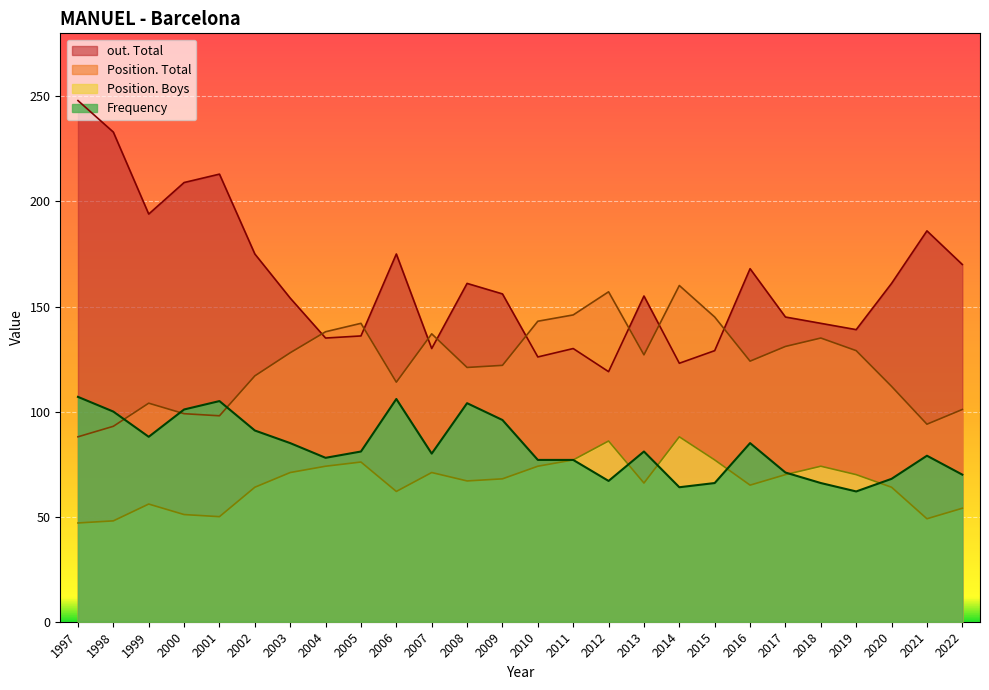

Reading left to right, what are all the values shown in this chart?

Frequency: 2022=70	2021=79	2020=68	2019=62	2018=66	2017=71	2016=85	2015=66	2014=64	2013=81	2012=67	2011=77	2010=77	2009=96	2008=104	2007=80	2006=106	2005=81	2004=78	2003=85	2002=91	2001=105	2000=101	1999=88	1998=100	1997=107
Position. Total: 2022=101	2021=94	2020=112	2019=129	2018=135	2017=131	2016=124	2015=145	2014=160	2013=127	2012=157	2011=146	2010=143	2009=122	2008=121	2007=137	2006=114	2005=142	2004=138	2003=128	2002=117	2001=98	2000=99	1999=104	1998=93	1997=88
out. Total: 2022=170	2021=186	2020=161	2019=139	2018=142	2017=145	2016=168	2015=129	2014=123	2013=155	2012=119	2011=130	2010=126	2009=156	2008=161	2007=130	2006=175	2005=136	2004=135	2003=154	2002=175	2001=213	2000=209	1999=194	1998=233	1997=248
Position. Boys: 2022=54	2021=49	2020=64	2019=70	2018=74	2017=70	2016=65	2015=77	2014=88	2013=66	2012=86	2011=77	2010=74	2009=68	2008=67	2007=71	2006=62	2005=76	2004=74	2003=71	2002=64	2001=50	2000=51	1999=56	1998=48	1997=47